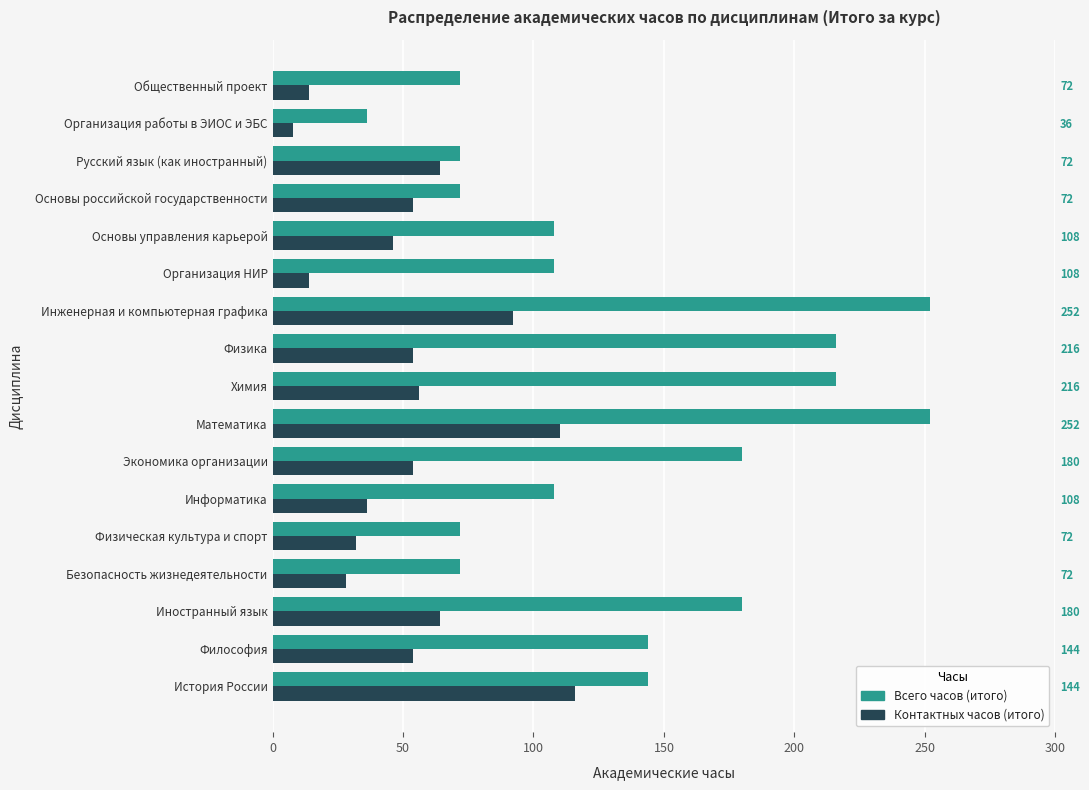

What is the maximum value for Контактных часов (итого)?

116